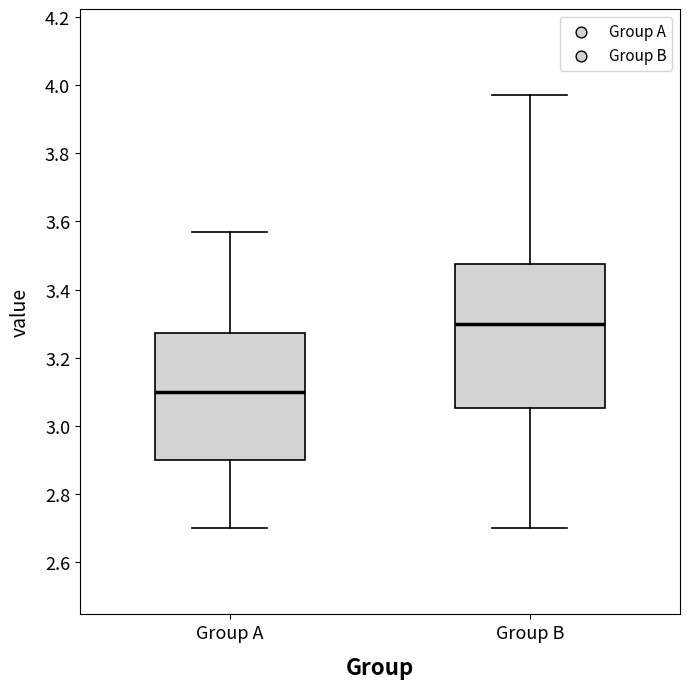

Which box has the highest median line?

Group B